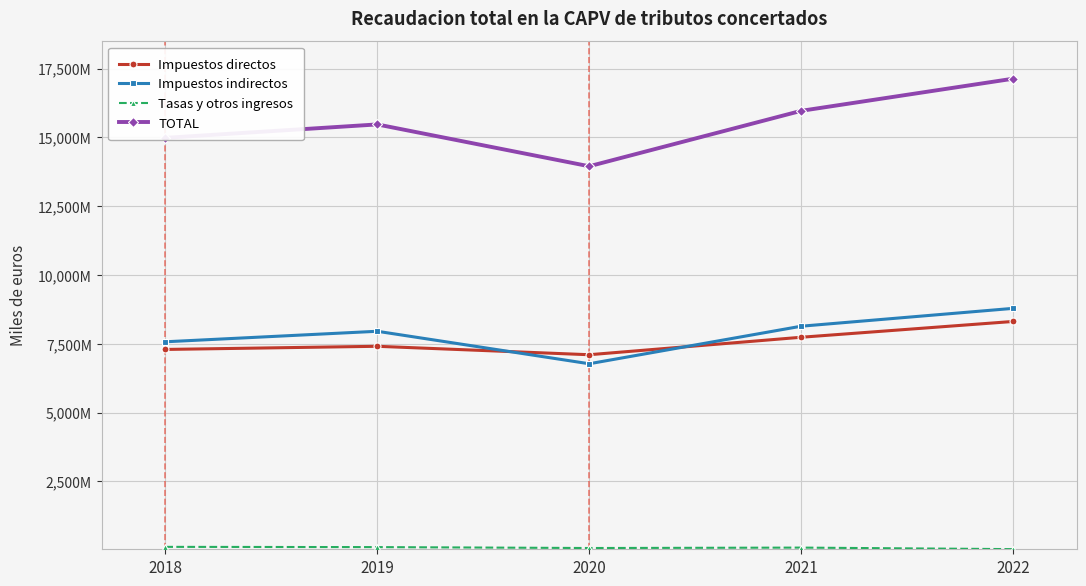

Does the chart have visible grid lines?

Yes